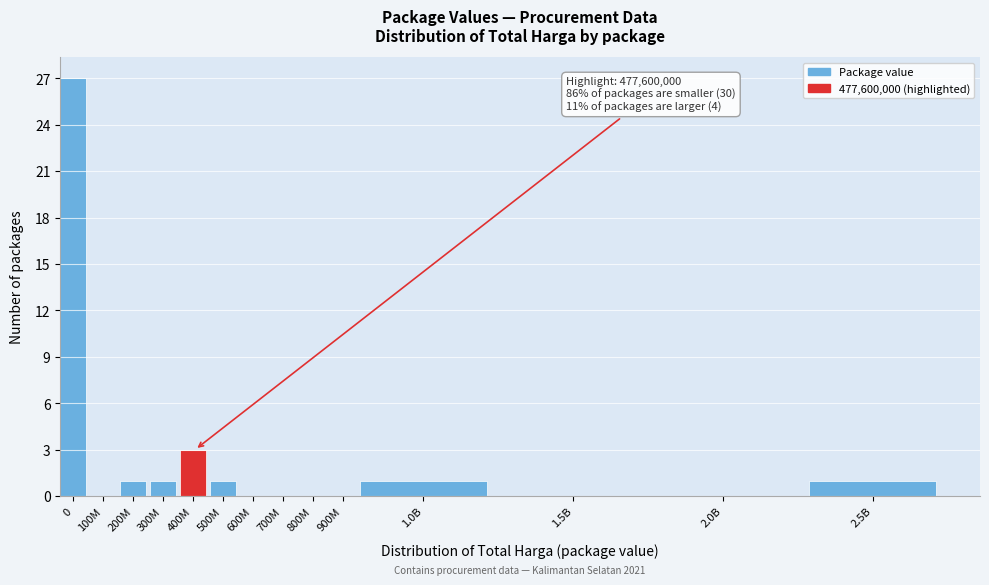

Reading left to right, list all the values displayed in this chart.

0=27	100M=0	200M=1	300M=1	400M=3	500M=1	600M=0	700M=0	800M=0	900M=0	1.0B=1	1.5B=0	2.0B=0	2.5B=1